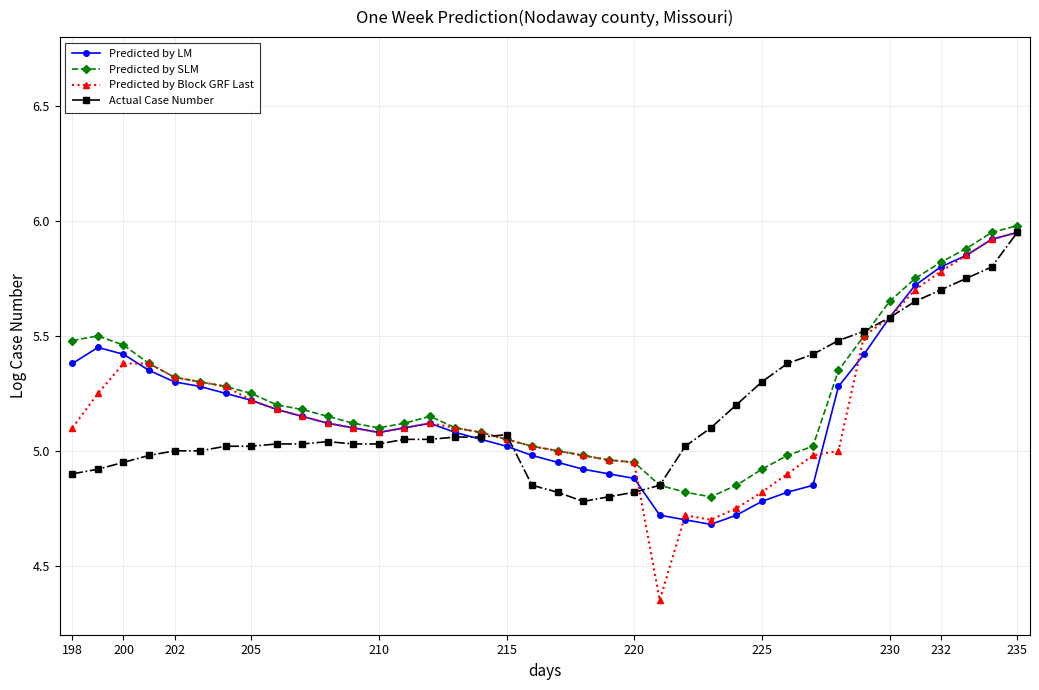

How many data points does each series have?

38